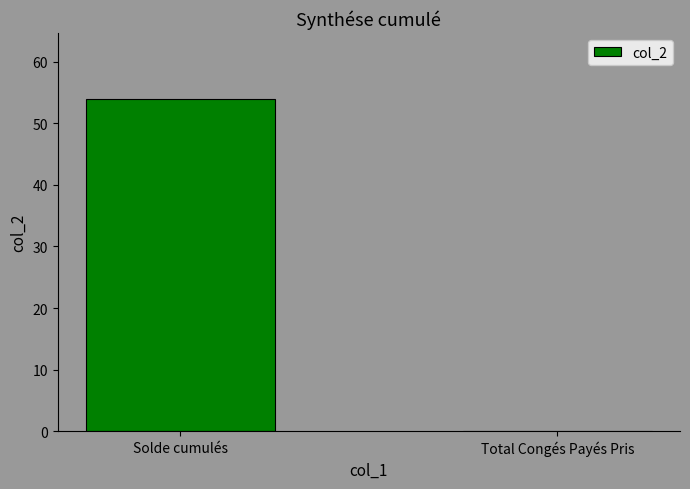

Which has a higher value, Solde cumulés or Total Congés Payés Pris?

Solde cumulés